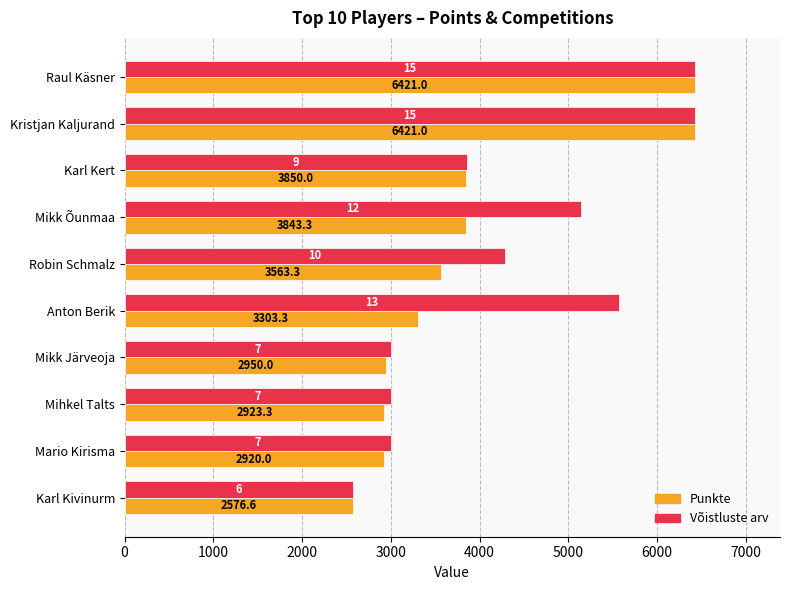

What is the total value across all series at Robin Schmalz?

7844.0